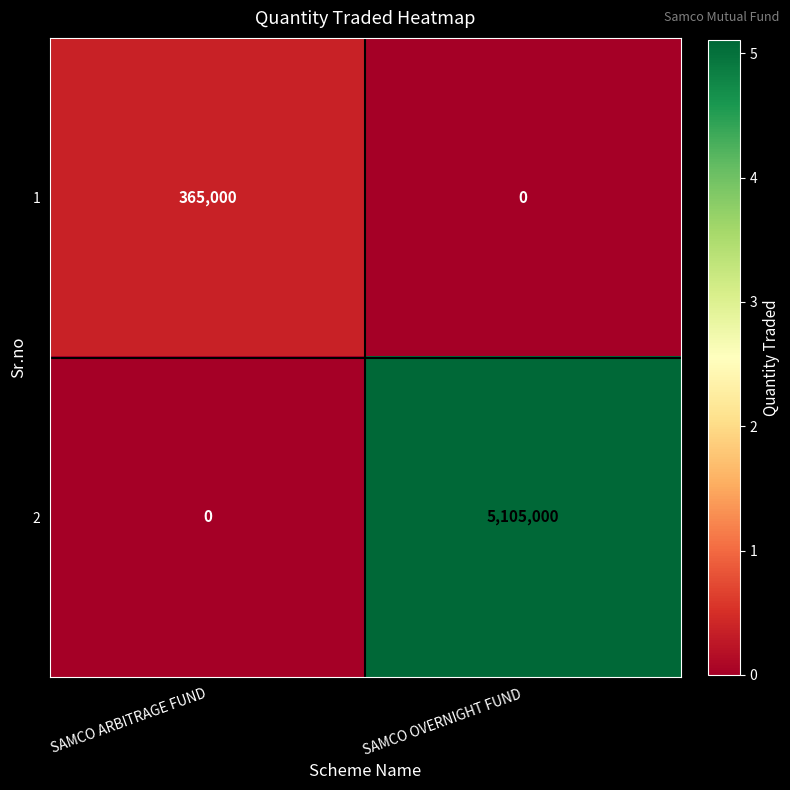

How many data points in 1 are less than 365000?

1